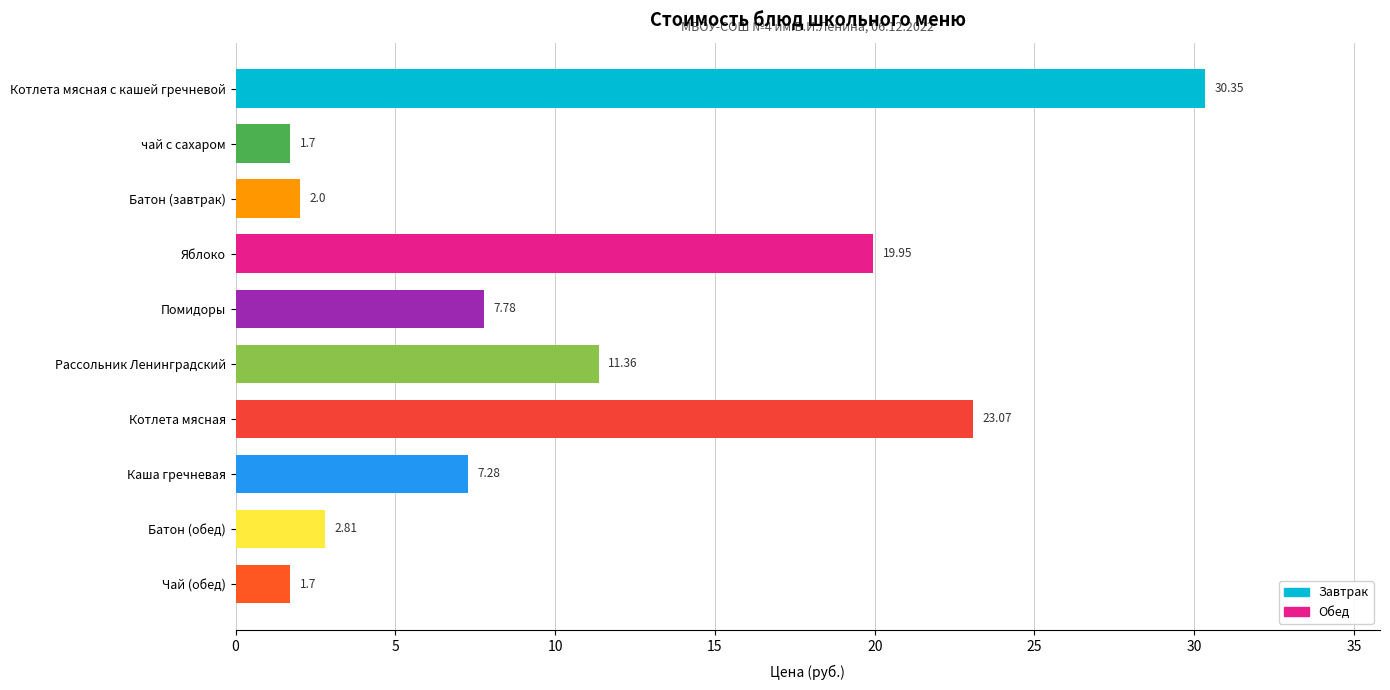

What is the sum of all values?

108.0